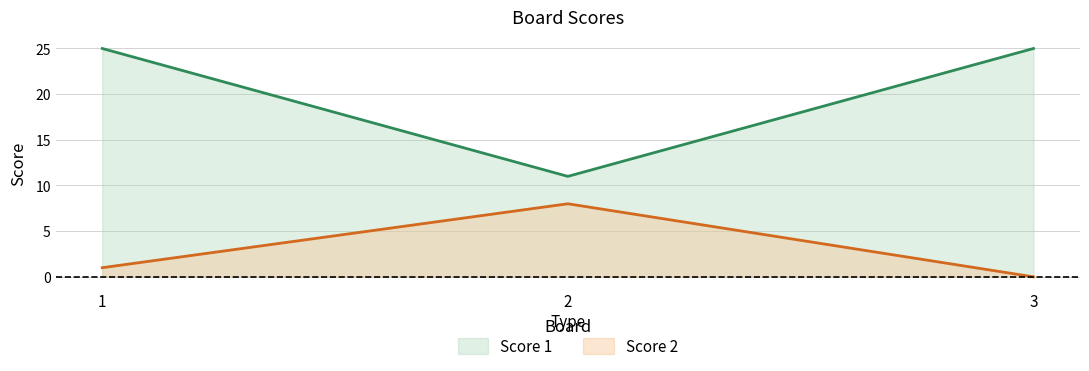

Reading right to left, what are all the values shown in this chart?

Score 1: 25	11	25
Score 2: 0	8	1